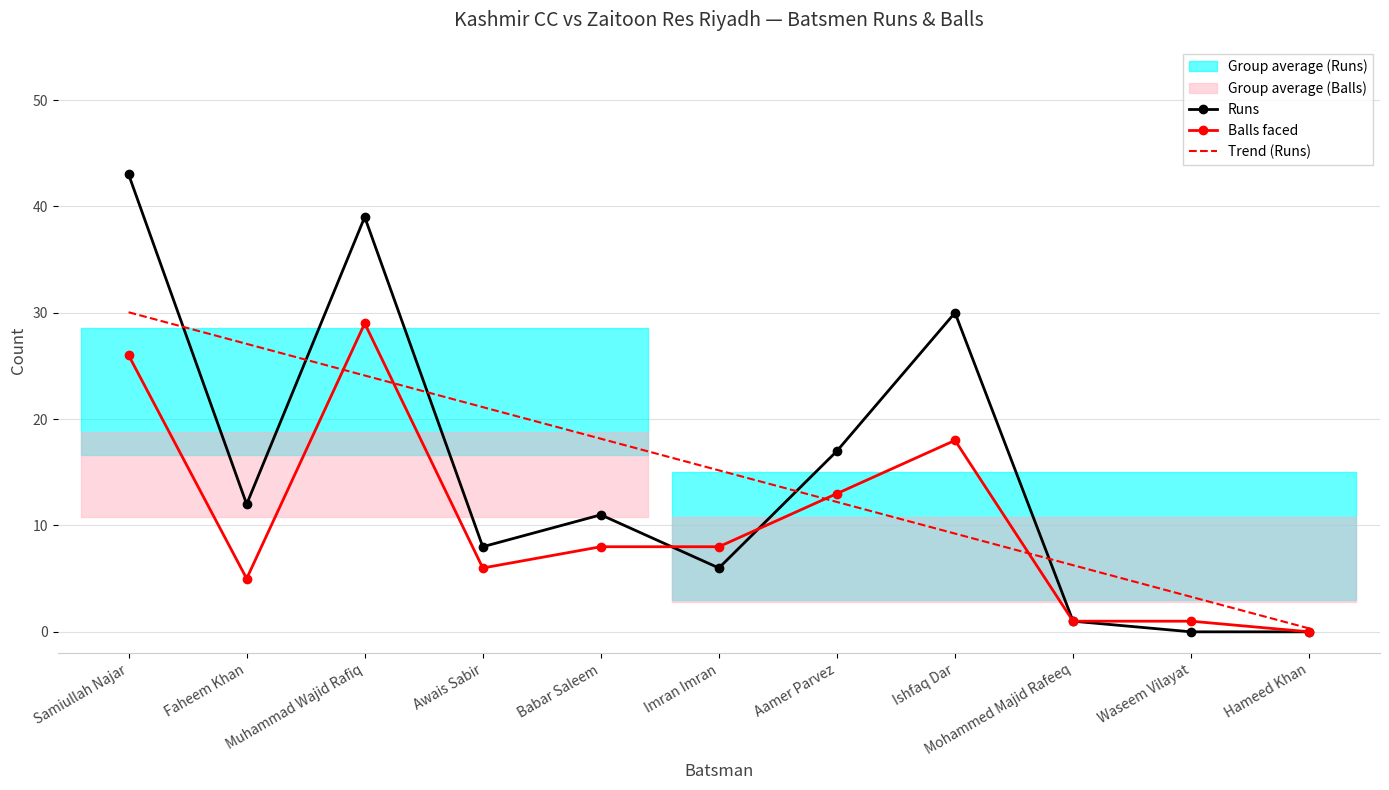

Which series has the widest spread of values?

Runs